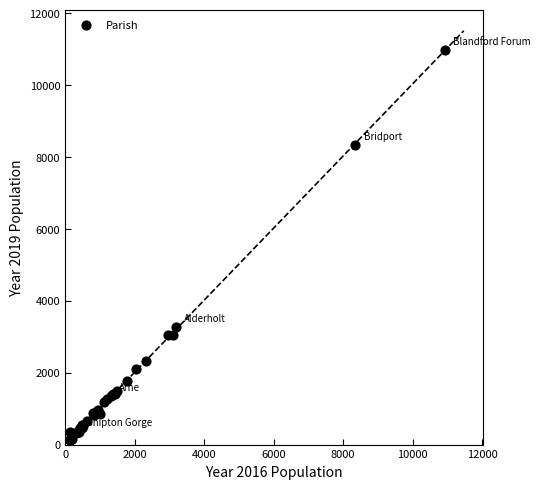

What Y value in the scatter plot is closest to 5559?

3262